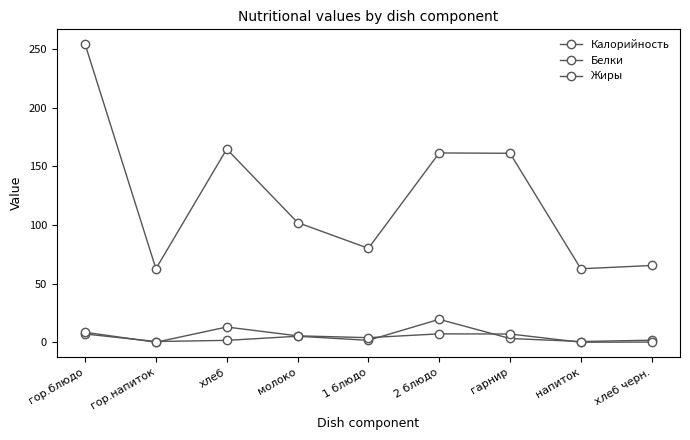

True or false: Калорийность and Белки intersect in this chart.

False